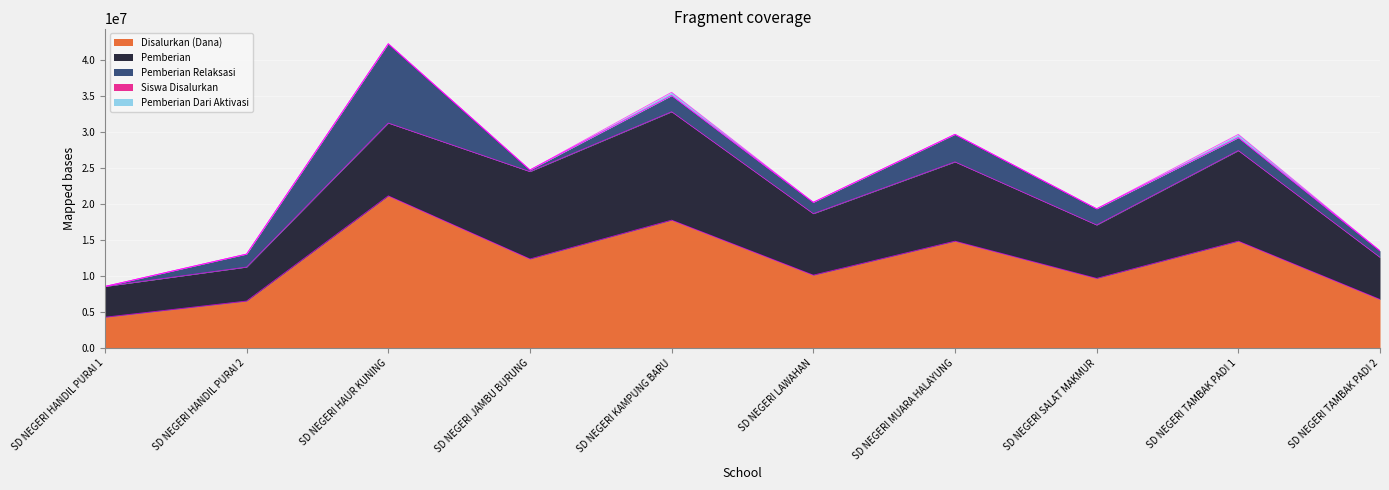

What is the label of the 3rd point from the right?

SD NEGERI SALAT MAKMUR